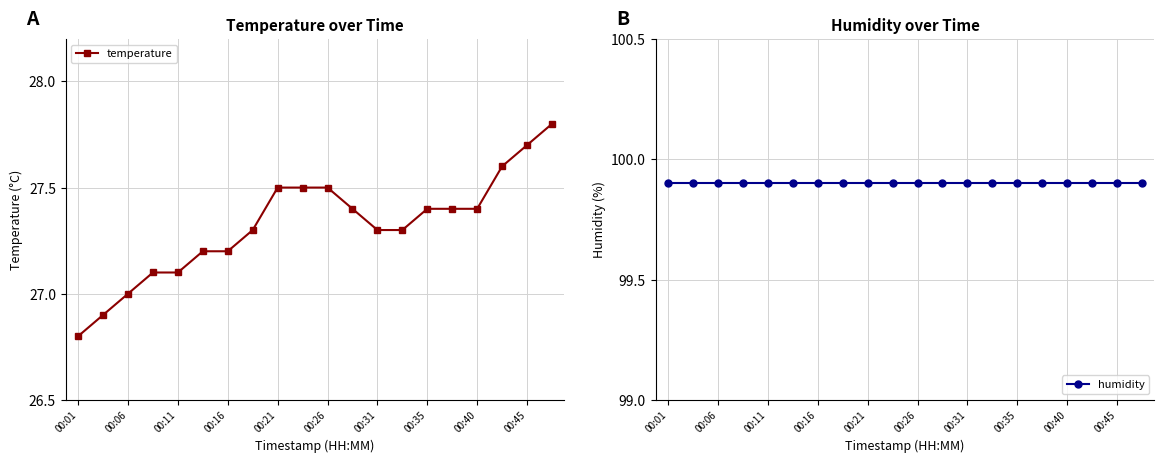

The temperature series shows 27.7 at 00:45. True or false?

True